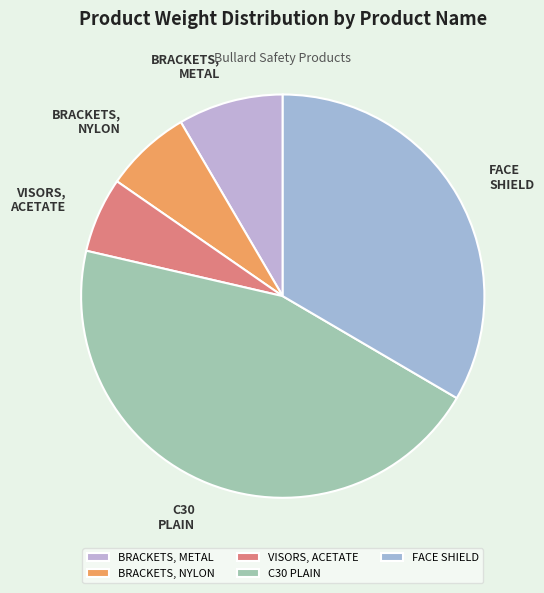

Combined, do C30 PLAIN and FACE SHIELD account for over 50%?

Yes